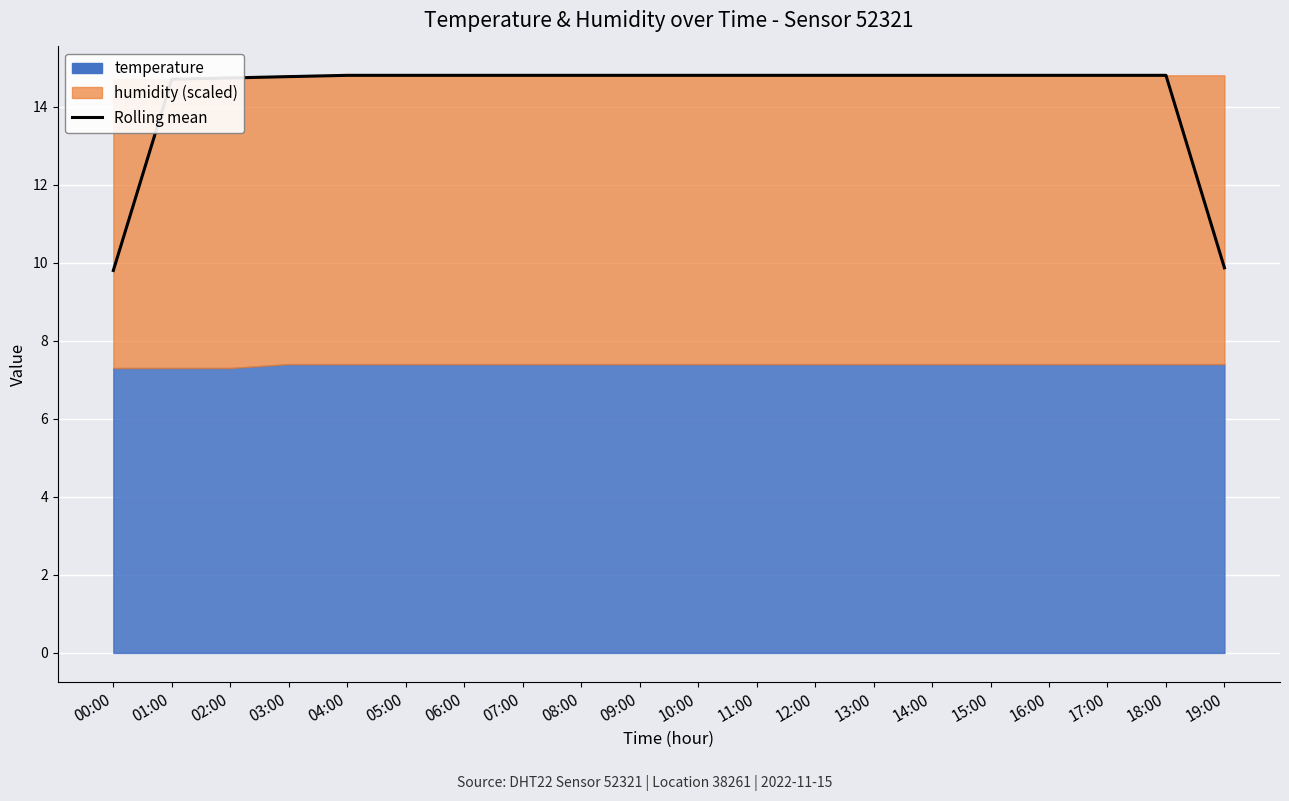

Reading left to right, transcribe all the data shown in this chart.

00:00=9.8	01:00=14.7	02:00=14.7	03:00=14.8	04:00=14.8	05:00=14.8	06:00=14.8	07:00=14.8	08:00=14.8	09:00=14.8	10:00=14.8	11:00=14.8	12:00=14.8	13:00=14.8	14:00=14.8	15:00=14.8	16:00=14.8	17:00=14.8	18:00=14.8	19:00=9.9